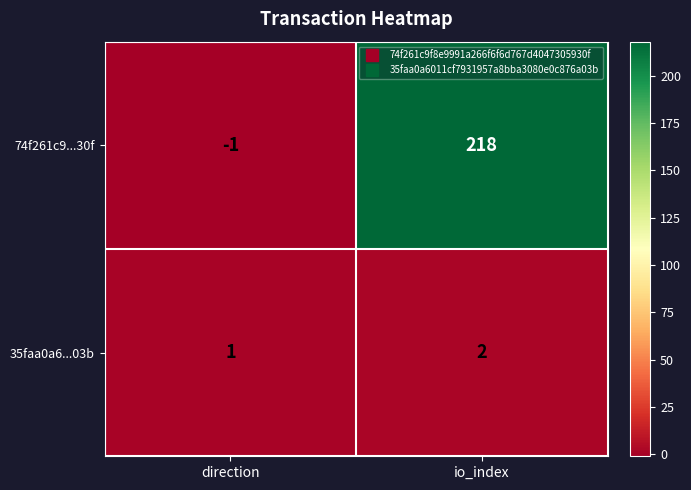

Which series has the widest spread of values?

74f261c9...30f